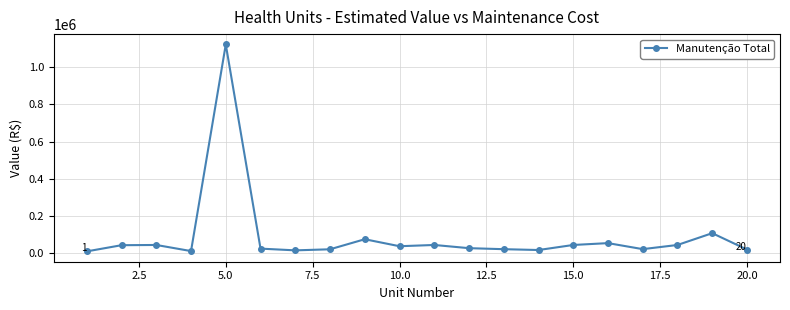

True or false: the data has more than 1 interior local peaks.

True